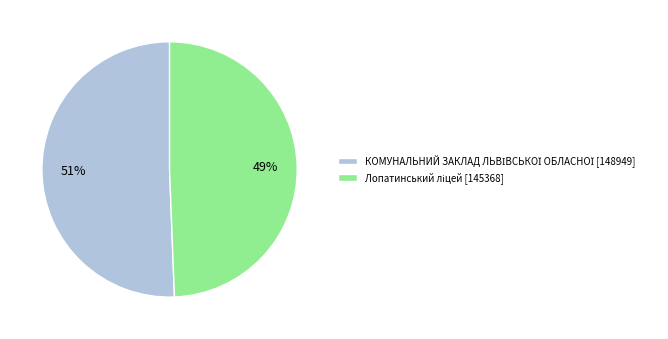

Does any single category account for the majority?

Yes